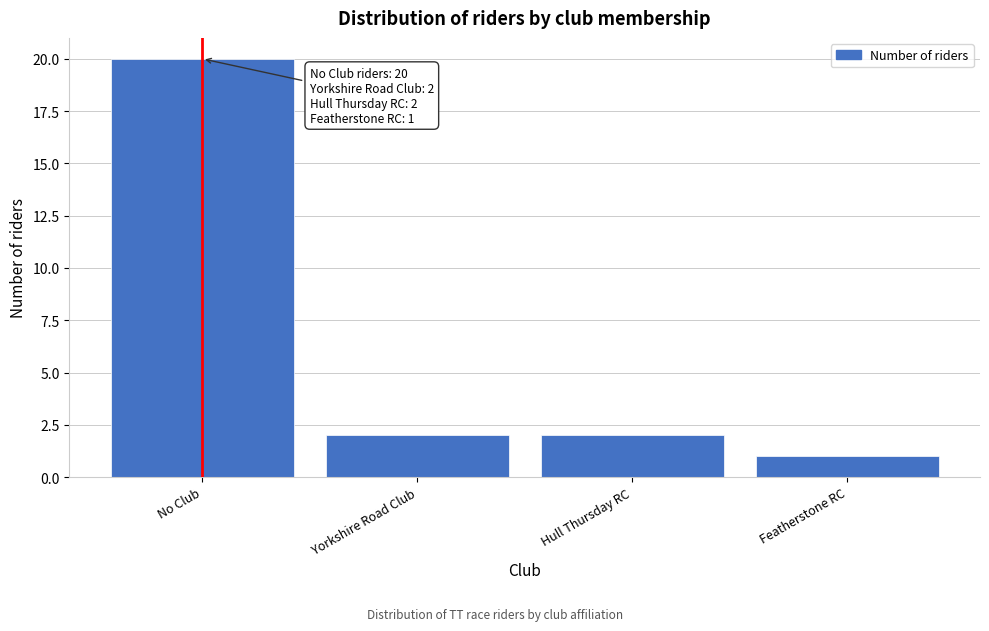

Reading left to right, list all the values displayed in this chart.

20	2	2	1